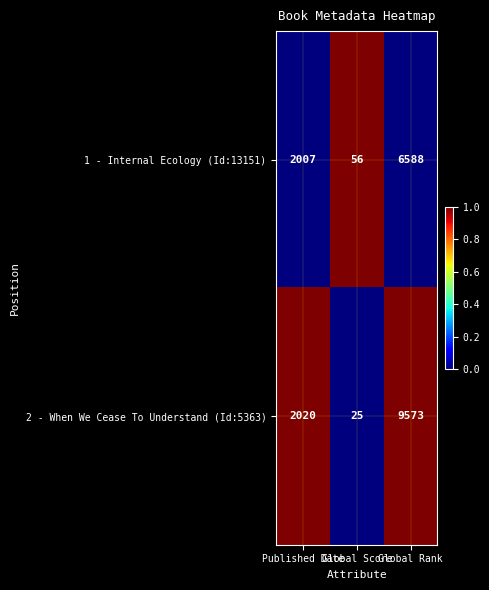

What is the minimum value shown in the chart?

25